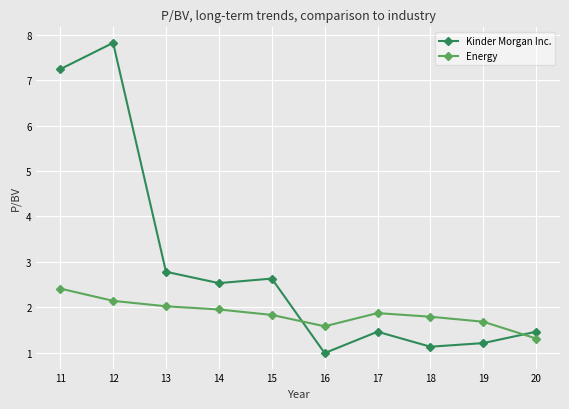

True or false: Kinder Morgan Inc. and Energy intersect in this chart.

True